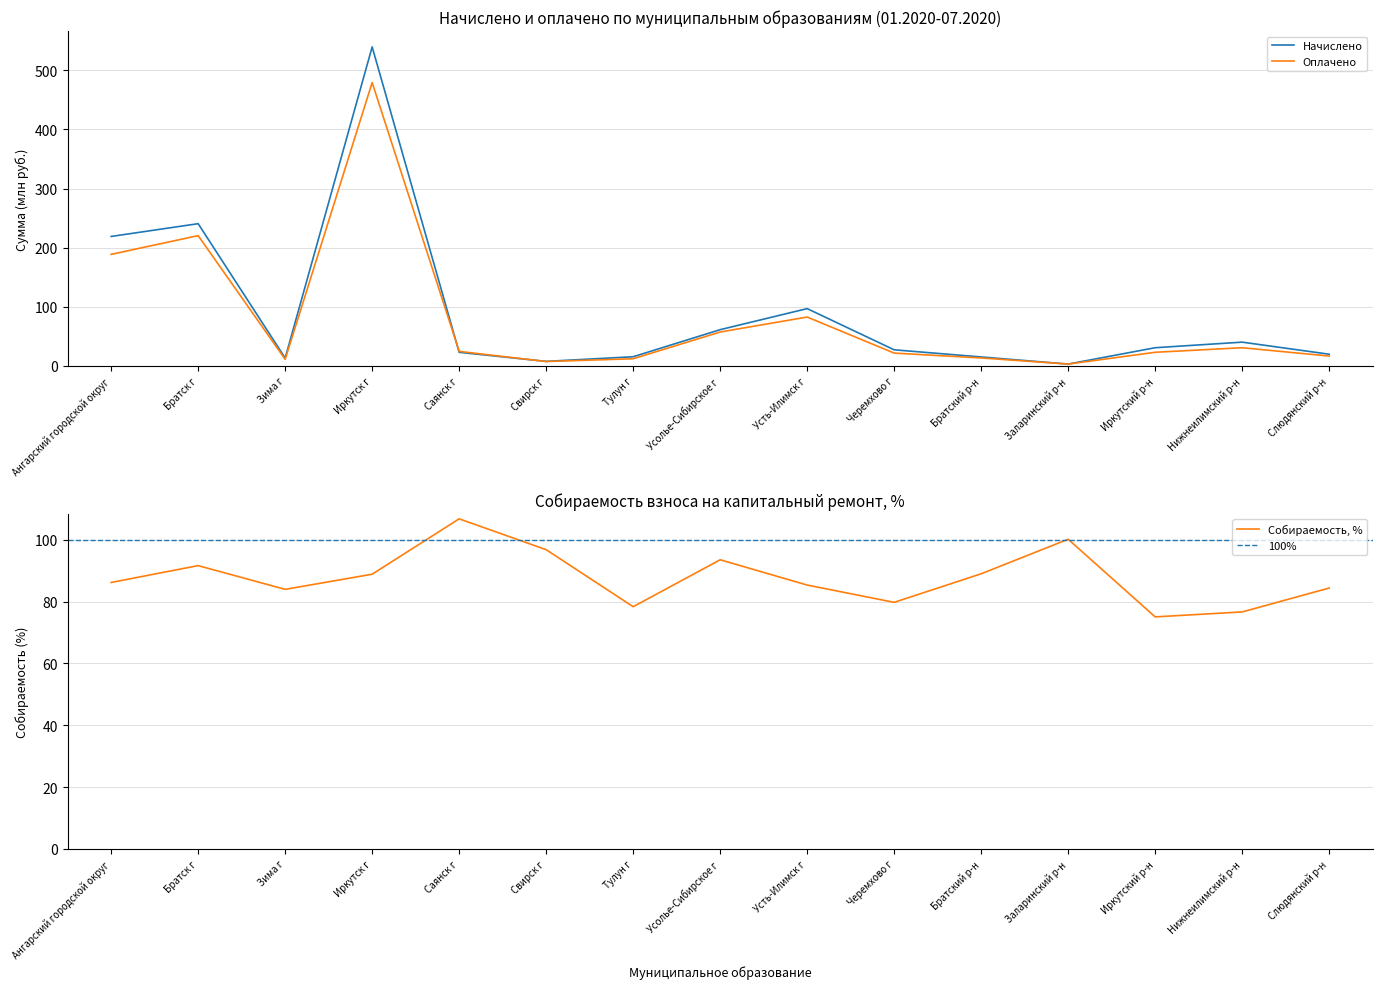

What is the average value of the Начислено series?

90.3